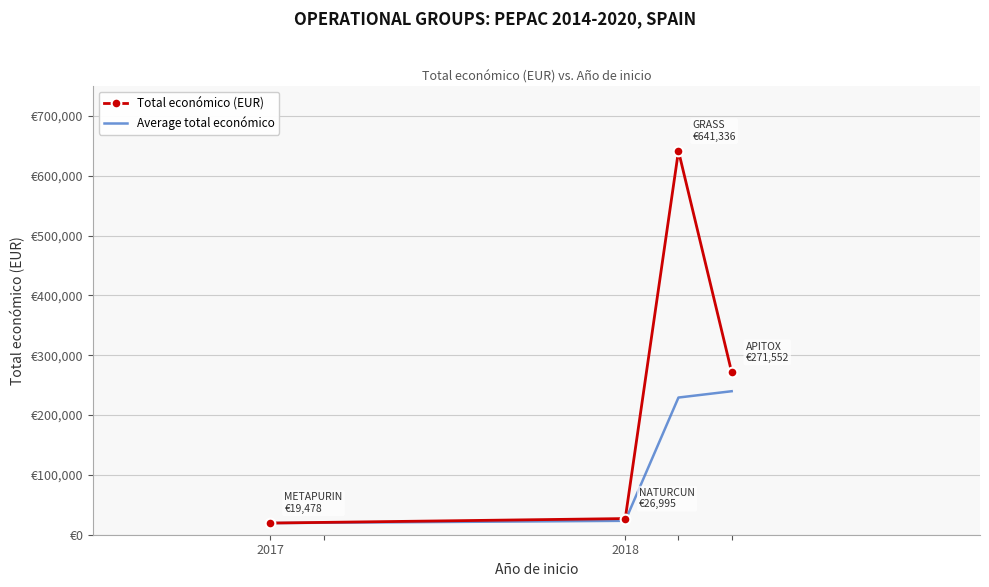

How many data points in Total económico (EUR) are less than 271552?

2